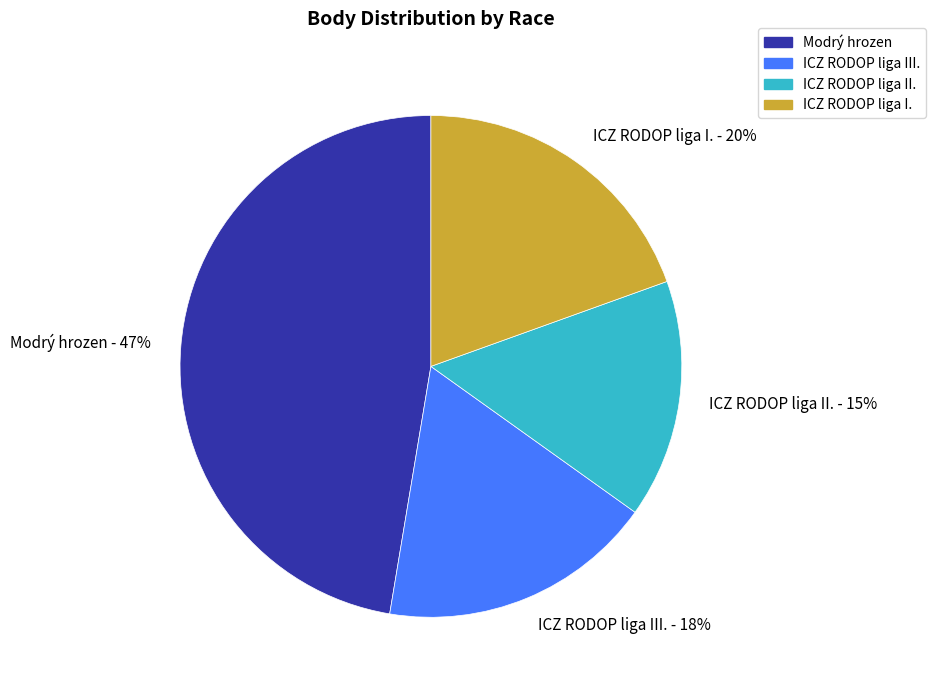

To the nearest percent, what percentage of the pie is ICZ RODOP liga III.?

18%